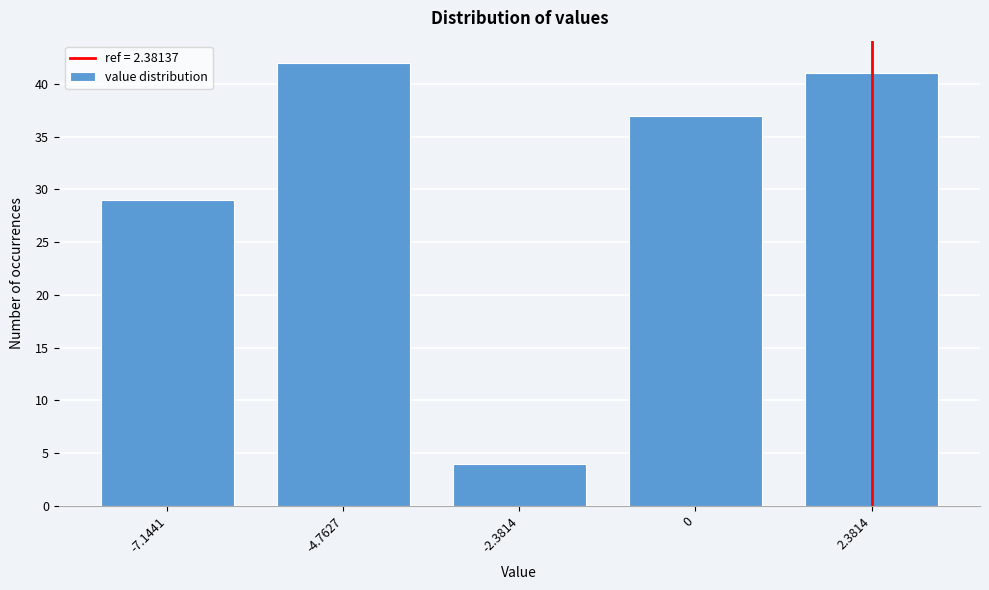

Reading right to left, extract all data points from this chart.

2.3814=41	0=37	-2.3814=4	-4.7627=42	-7.1441=29